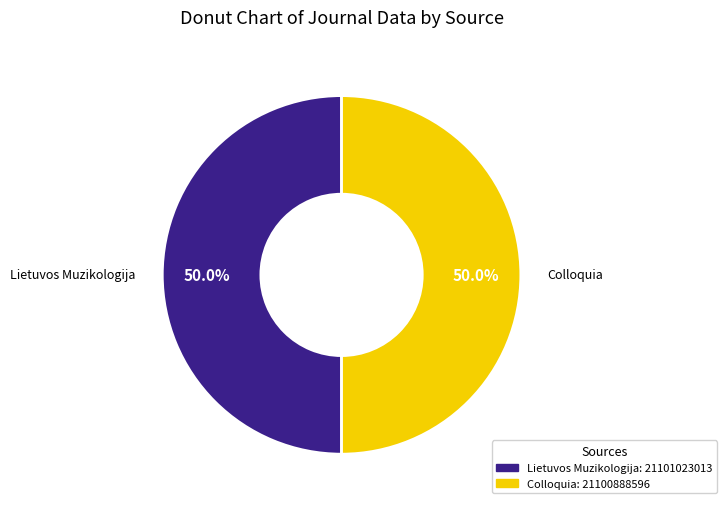

Approximately how many times larger is the value at Colloquia compared to Lietuvos Muzikologija?

1.0